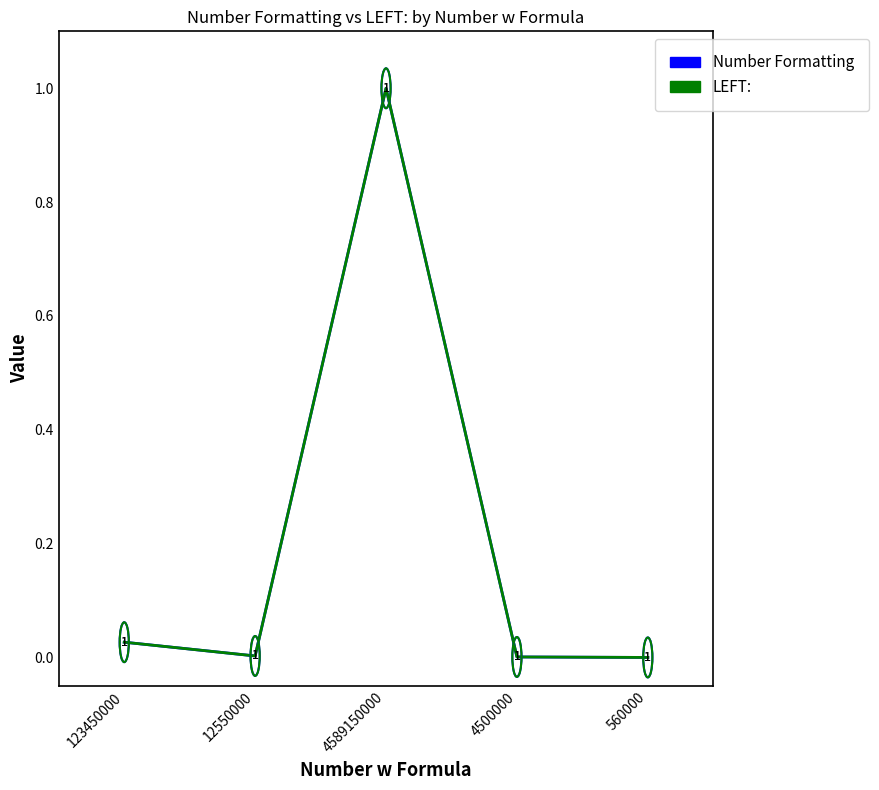

Does the chart display data point markers on the line(s)?

No